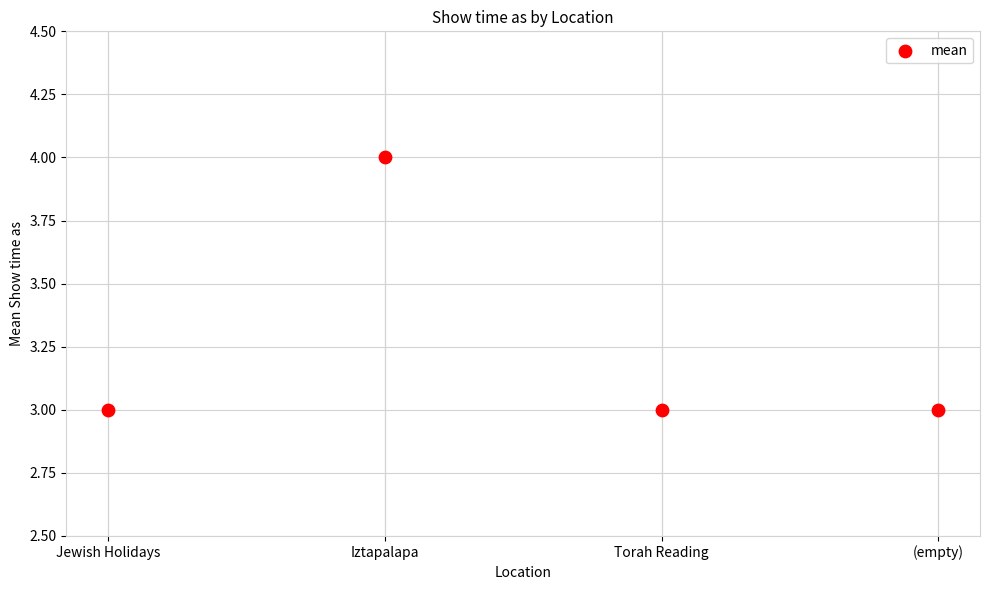

What is the average Y value?

3